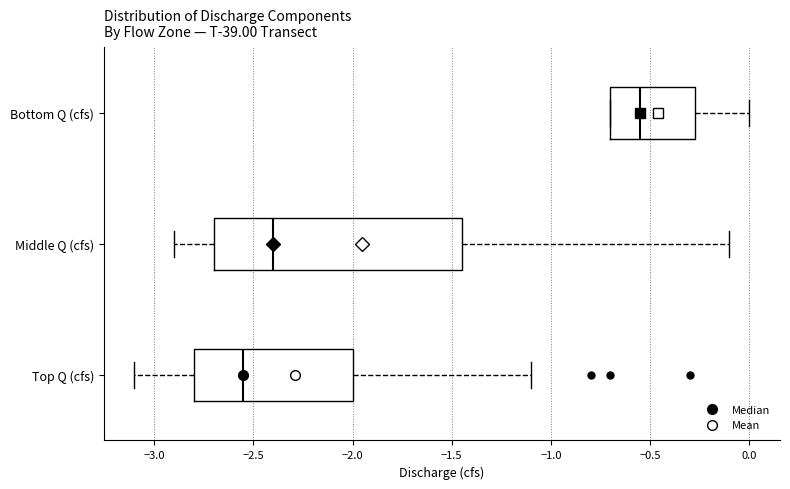

Where does the median line of the box for Bottom Q (cfs) sit on the x-axis? The values are not printed on the chart, so give them approximately, as read against the axis.

-0.55